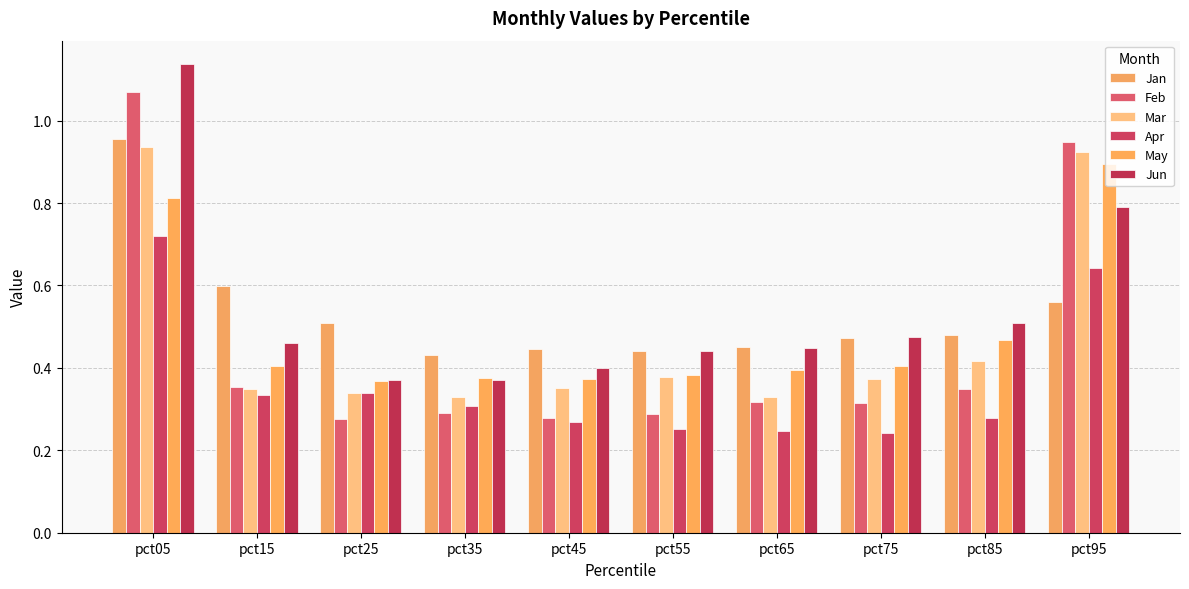

Between pct15 and pct75, which series saw the biggest shift?

Jan